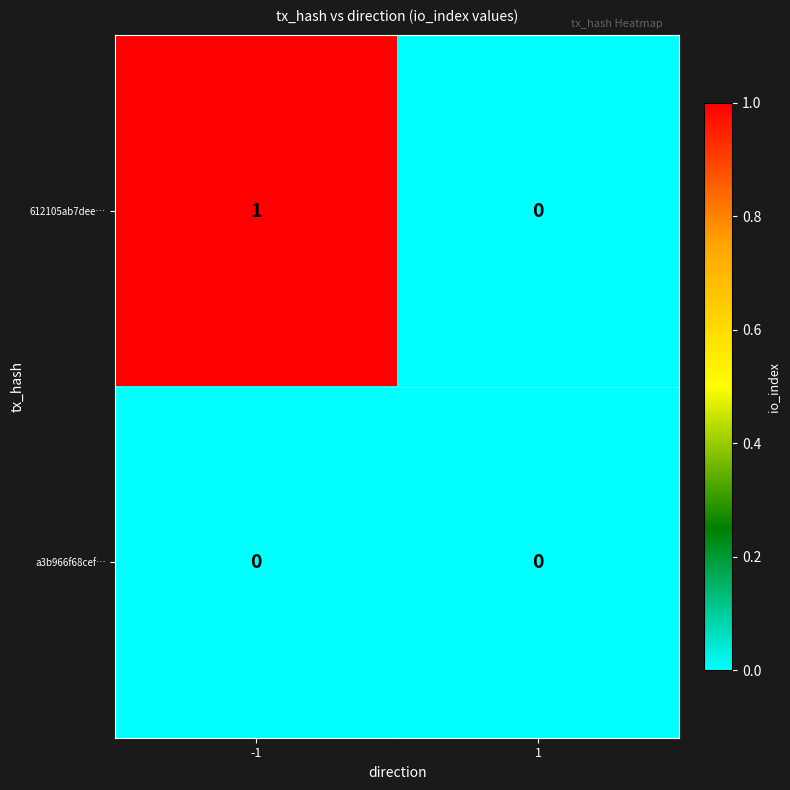

The a3b966f68cef… series shows 0 at 1. True or false?

True